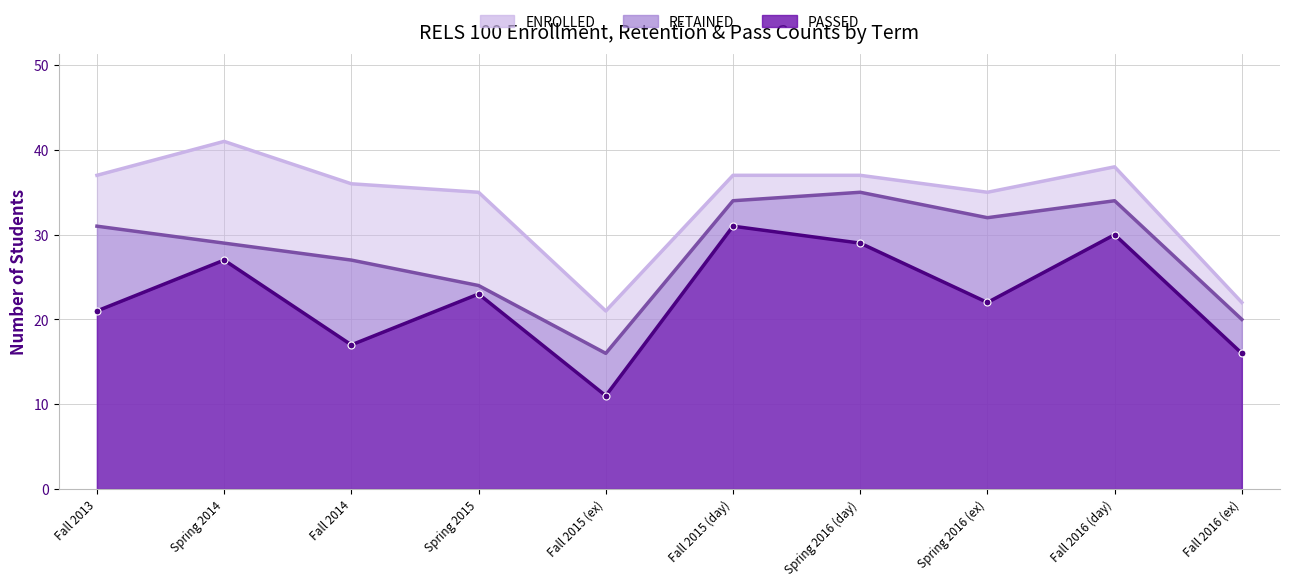

Which series has the largest range (max minus min)?

ENROLLED